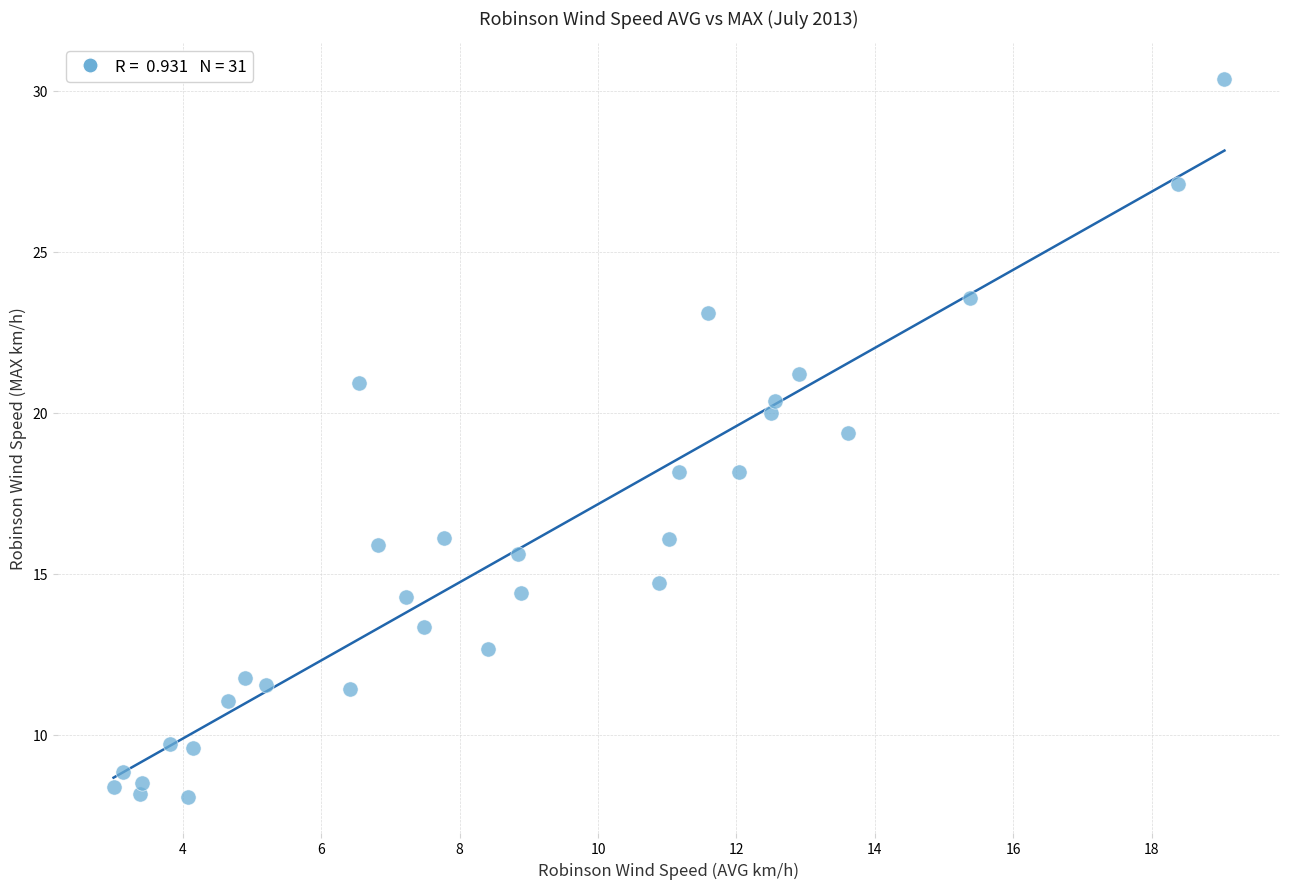

What Y value in the scatter plot is closest to 19?

19.4